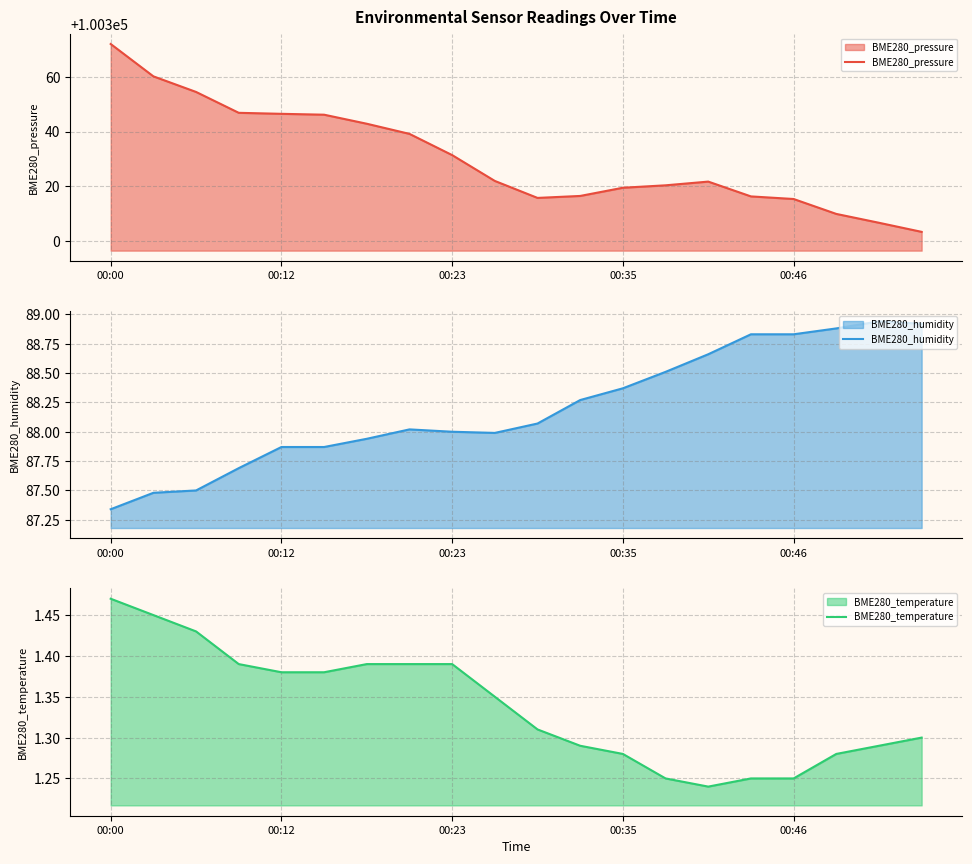

How many interior local valleys does the BME280_temperature series have?

1